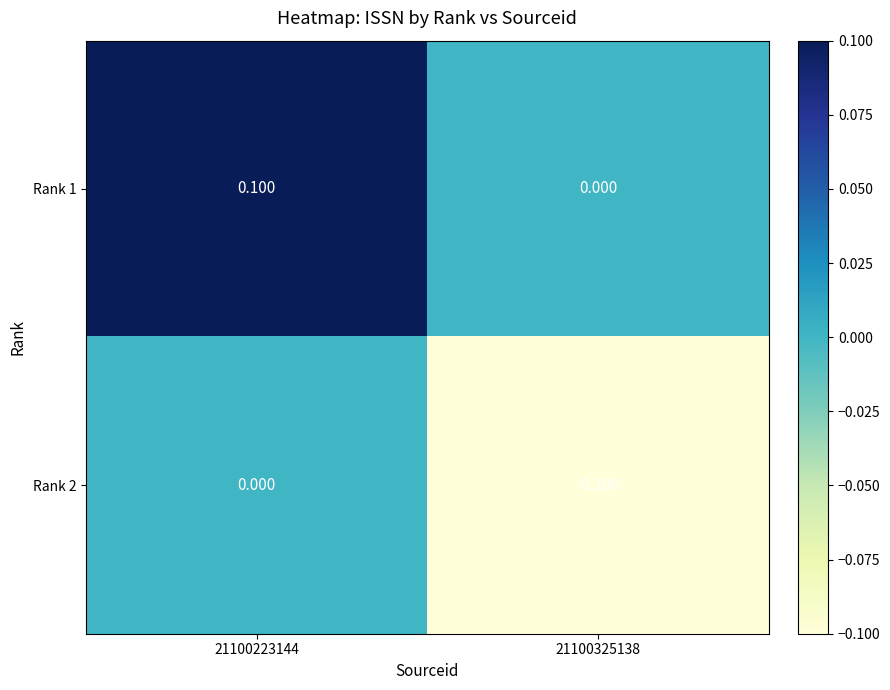

Is the value of Rank 1 at 21100325138 greater than the value of Rank 2 at 21100325138?

Yes